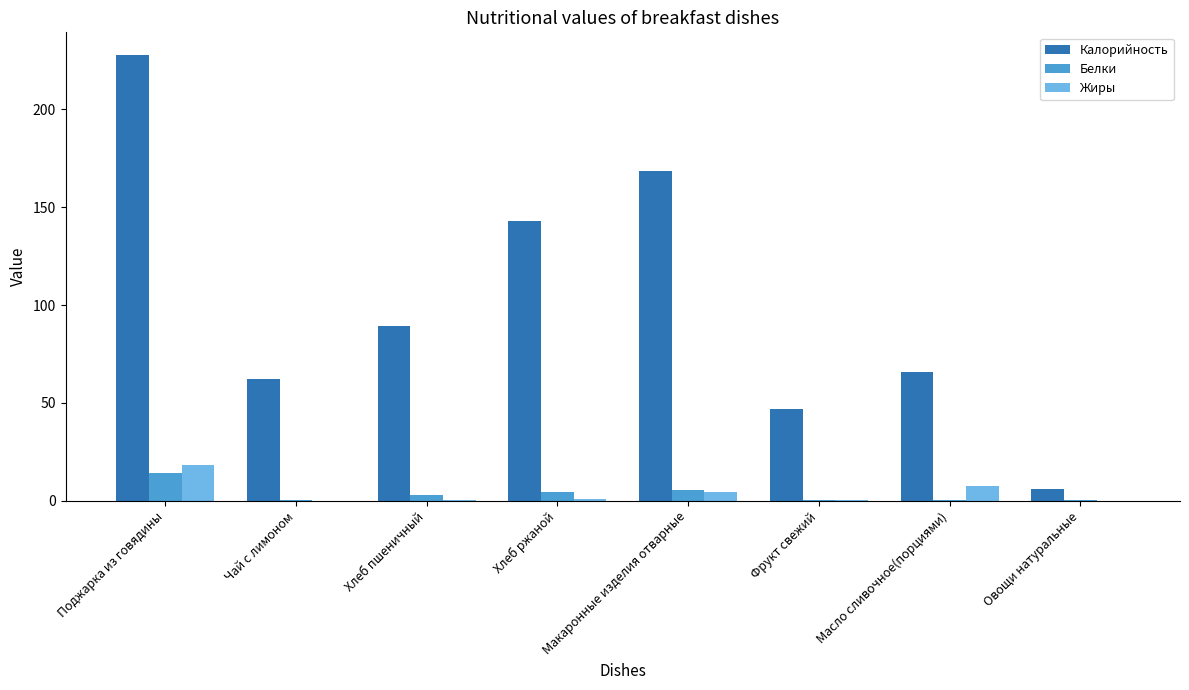

Which series has the largest total across all categories?

Калорийность